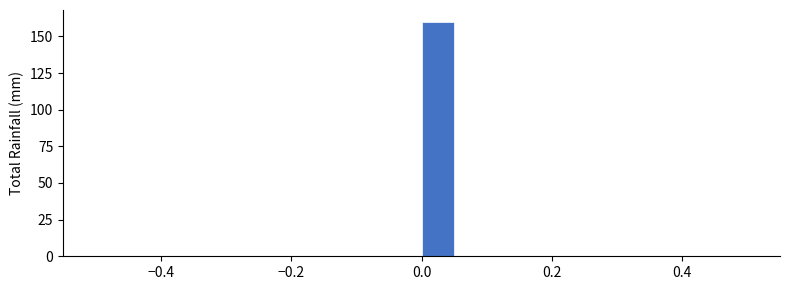

Around what value on the x-axis is the tallest bar? Give the approximate position of its centre, as read against the axis.

0.02